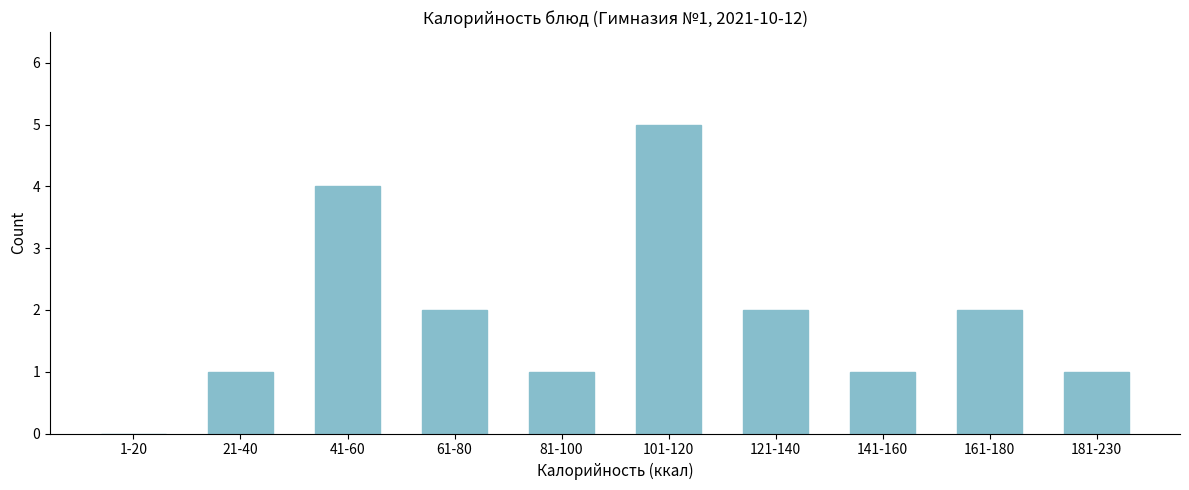

Reading left to right, transcribe all the data shown in this chart.

1-20=0	21-40=1	41-60=4	61-80=2	81-100=1	101-120=5	121-140=2	141-160=1	161-180=2	181-230=1